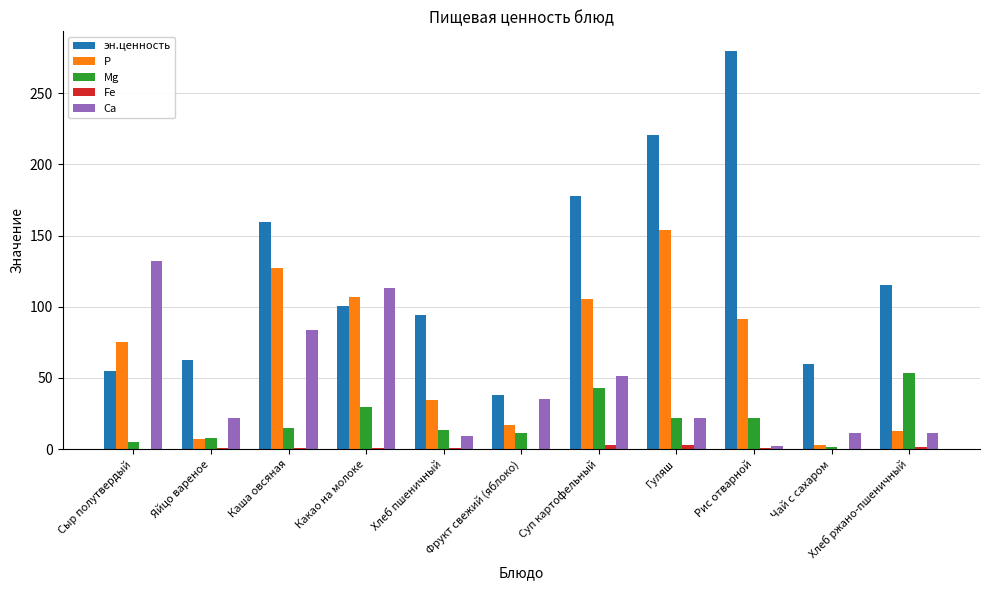

True or false: Mg has a value of 14.7 at Каша овсяная.

True